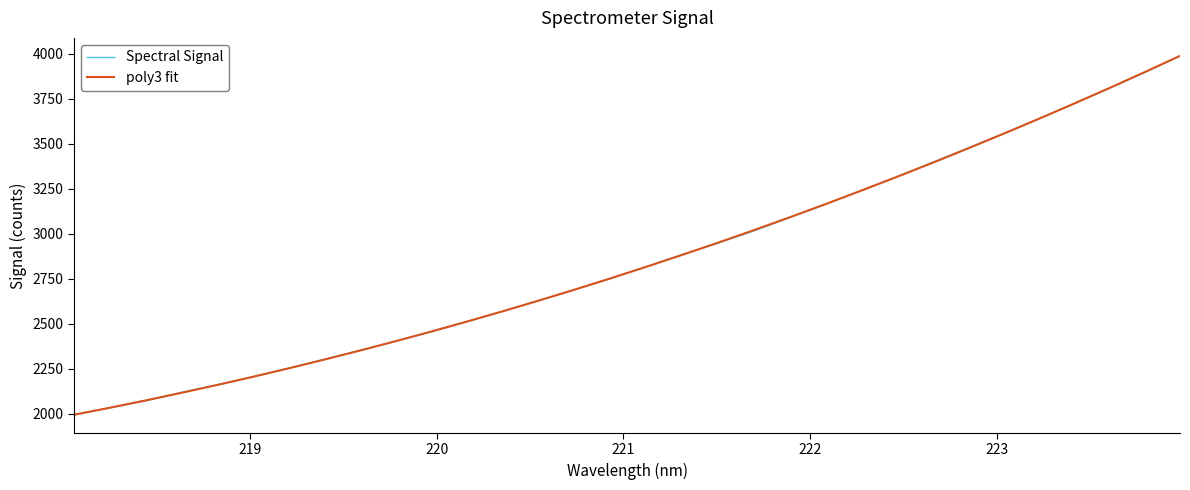

What is the minimum value for Spectral Signal?

1993.9